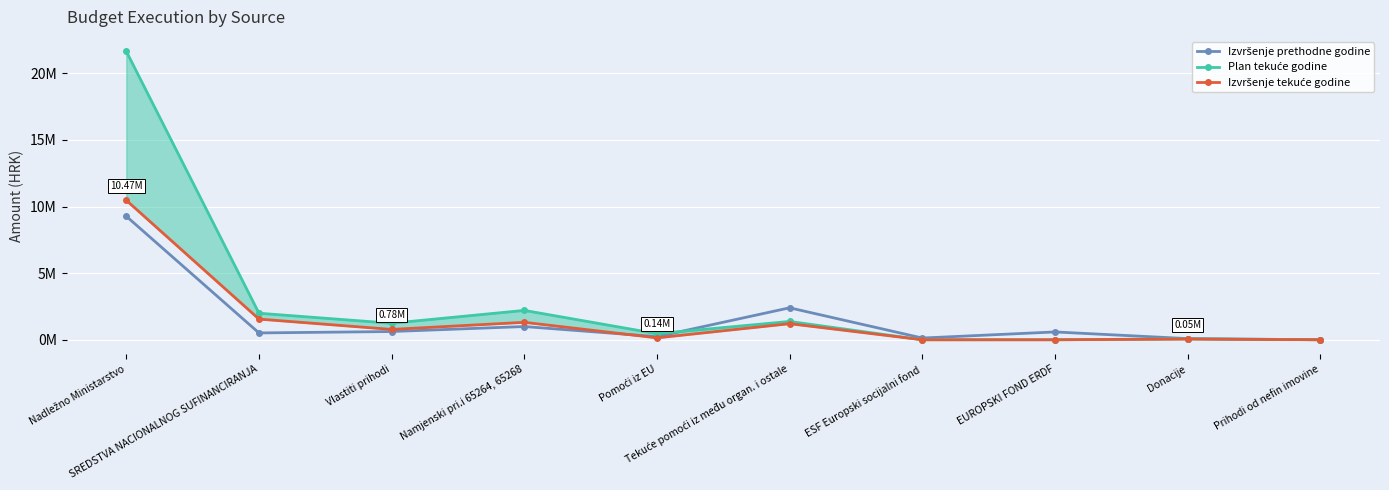

At how many categories does at least one series exceed 11343591?

1